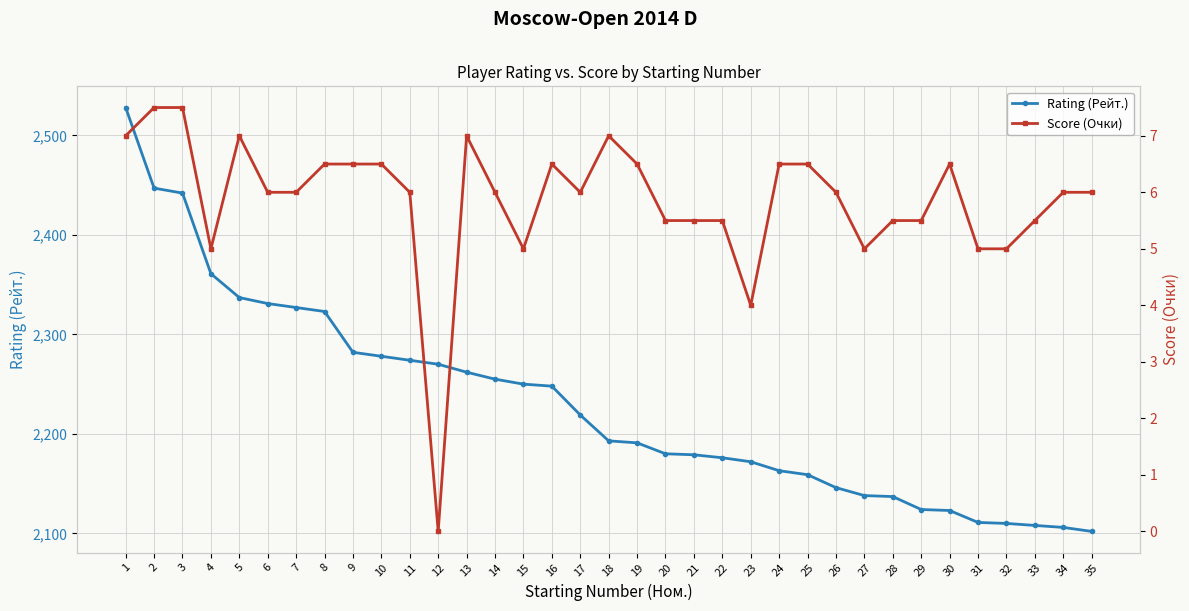

Which series has the largest total across all categories?

Rating (Рейт.)